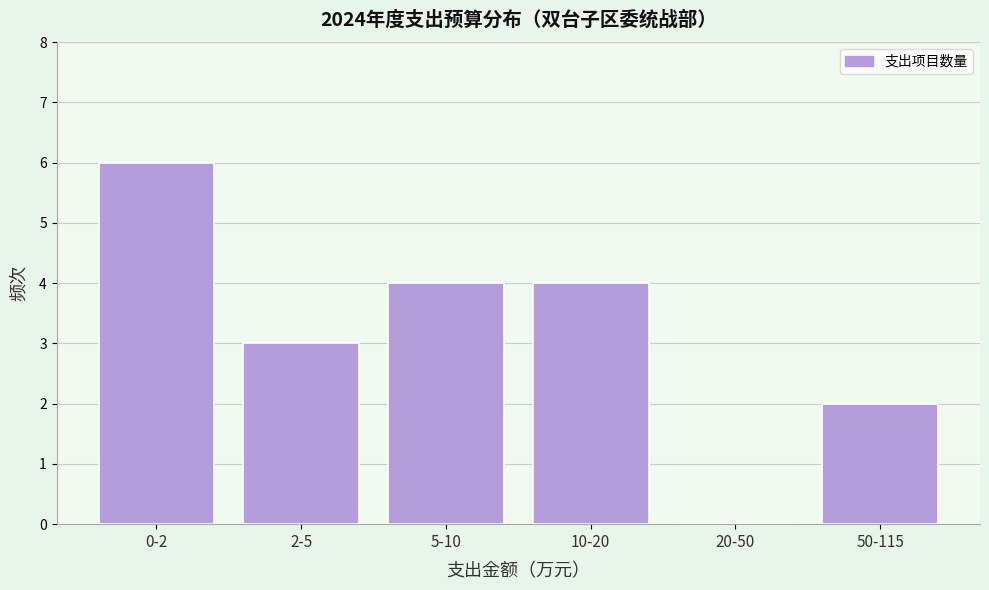

Reading left to right, extract all data points from this chart.

0-2=6	2-5=3	5-10=4	10-20=4	20-50=0	50-115=2